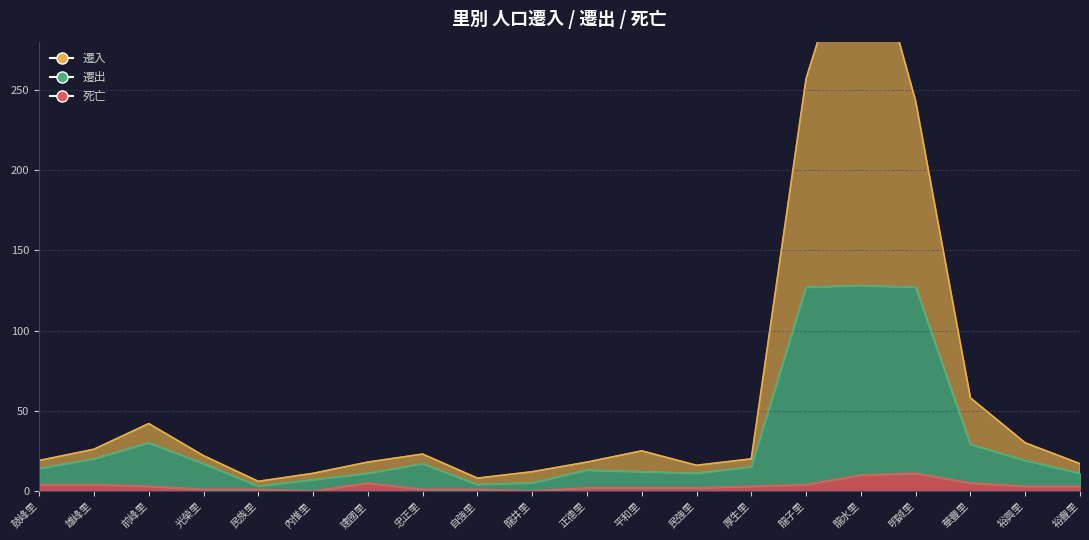

True or false: 遷出 and 死亡 cross at least once.

False